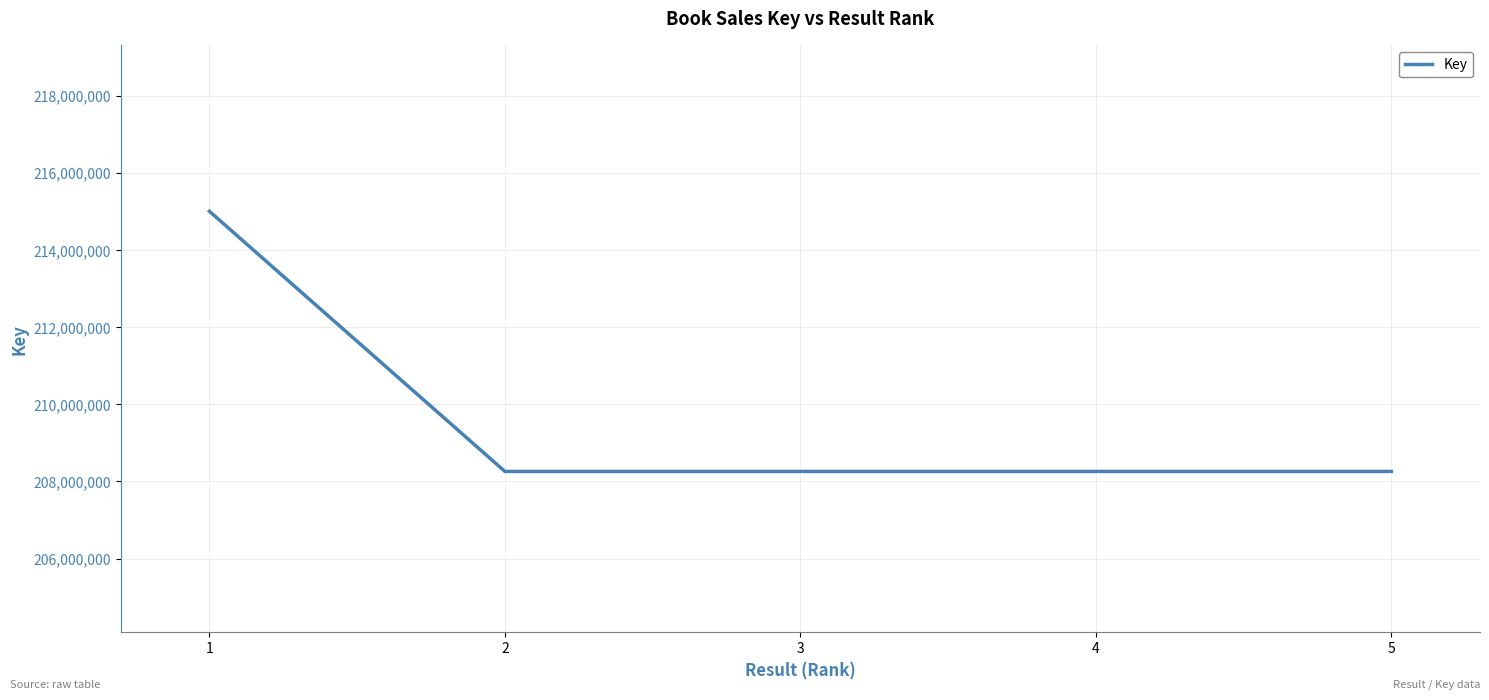

What is the minimum value shown in the chart?

208259394